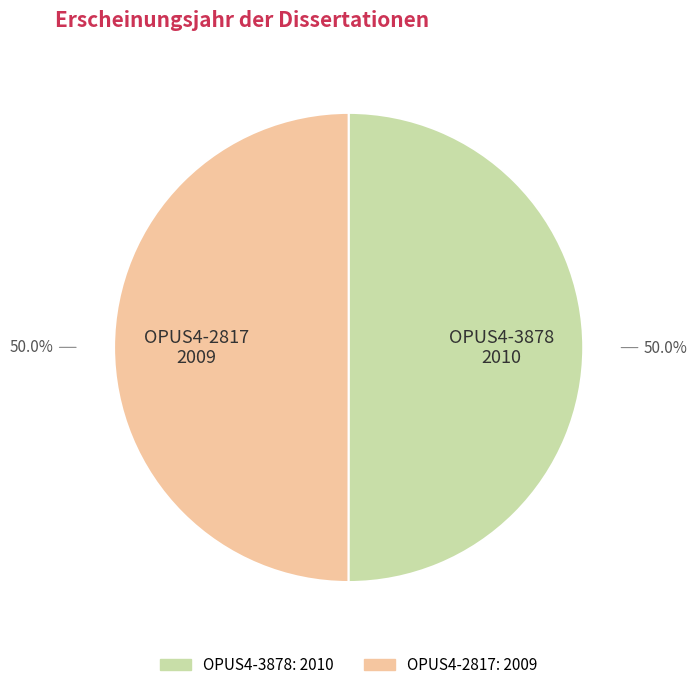

Approximately how many times larger is the value at OPUS4-3878 compared to OPUS4-2817?

1.0